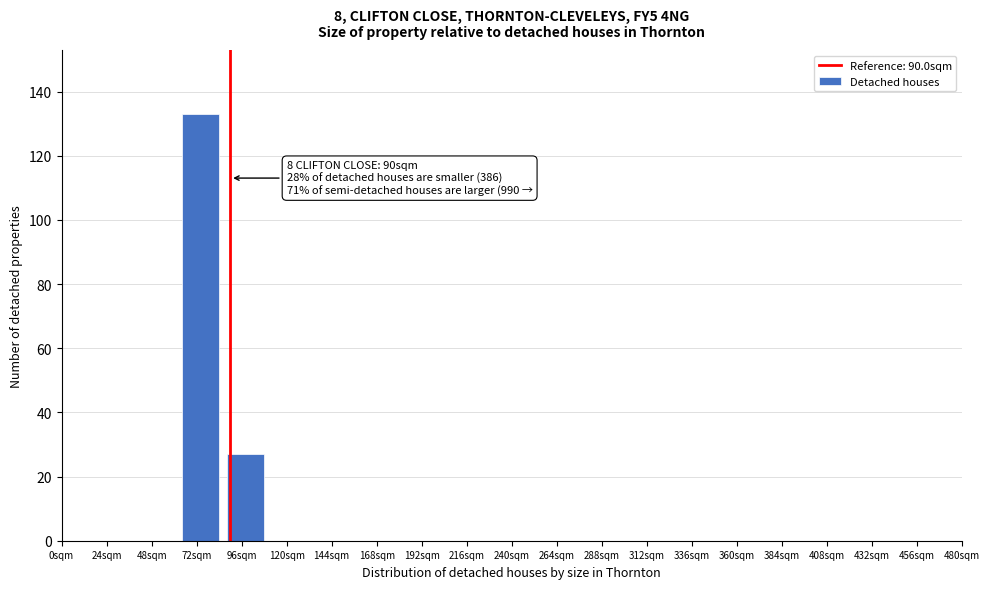

Reading left to right, transcribe all the data shown in this chart.

0sqm=0	24sqm=0	48sqm=0	72sqm=133	96sqm=27	120sqm=0	144sqm=0	168sqm=0	192sqm=0	216sqm=0	240sqm=0	264sqm=0	288sqm=0	312sqm=0	336sqm=0	360sqm=0	384sqm=0	408sqm=0	432sqm=0	456sqm=0